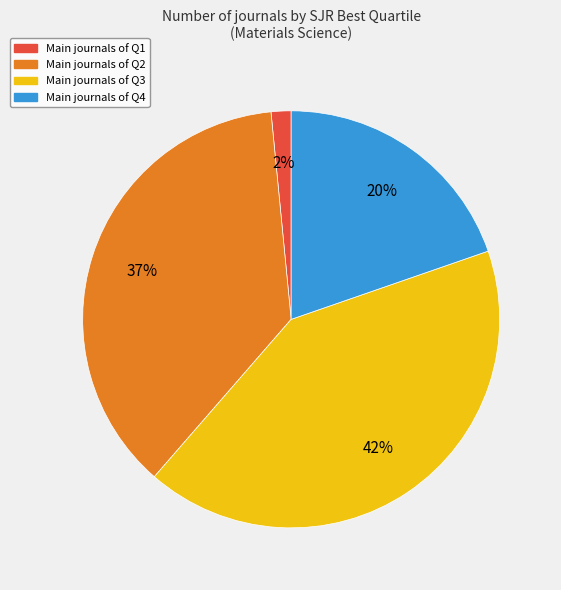

Is there any slice that represents more than half of the pie?

No